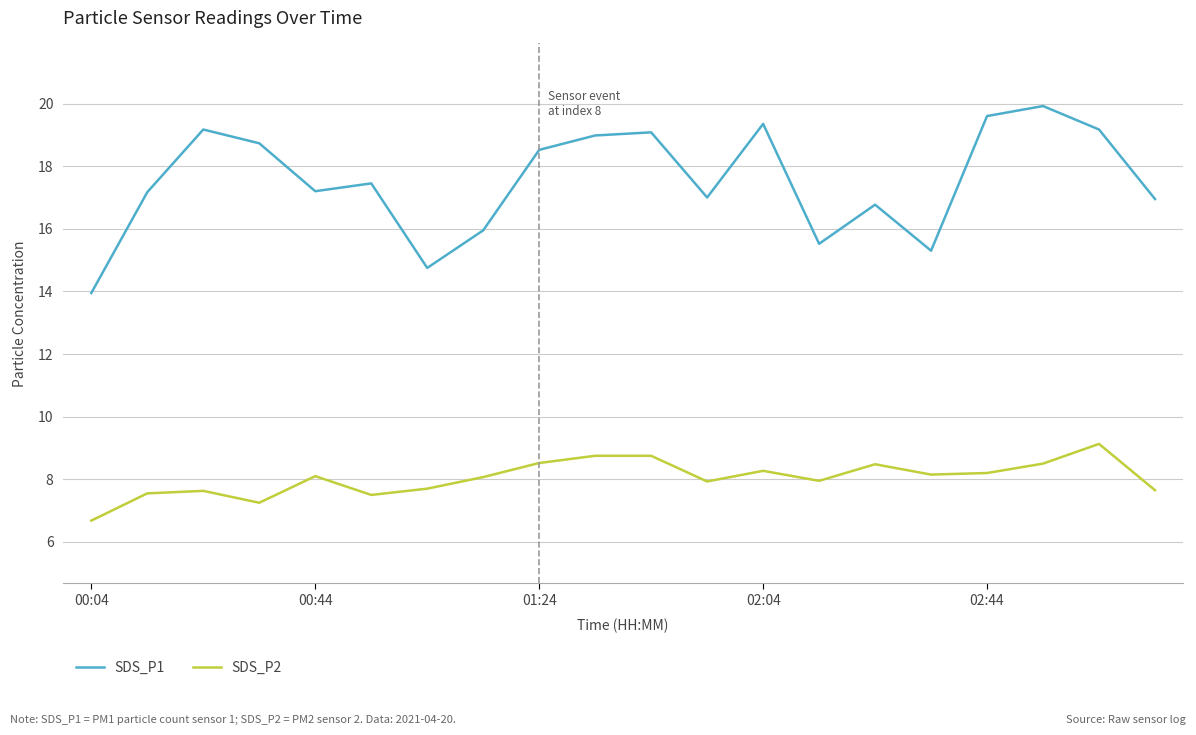

What are all the series names shown in the legend?

SDS_P1, SDS_P2